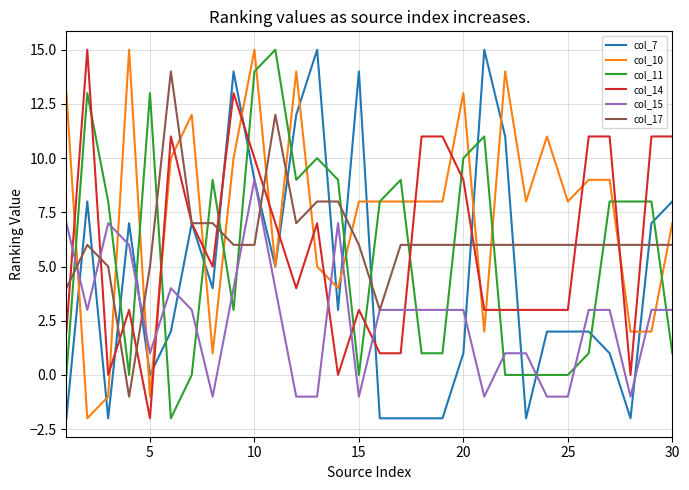

Which series ends up on top after the final intersection of col_11 and col_7?

col_7